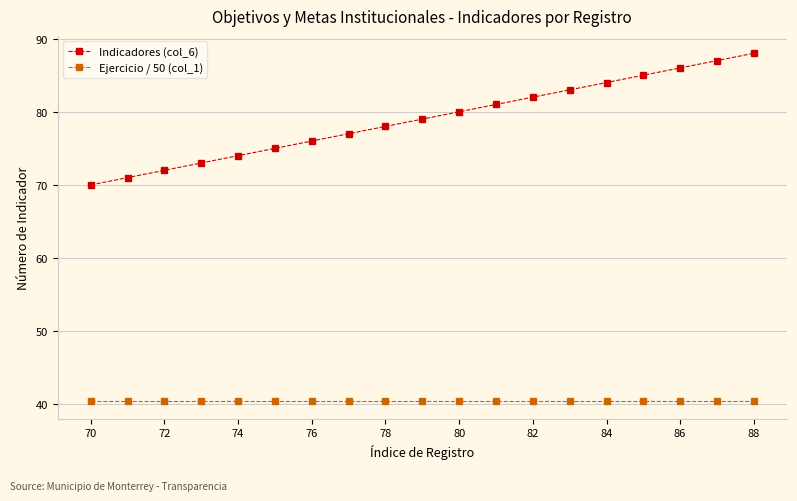

How many lines are shown in the chart?

2